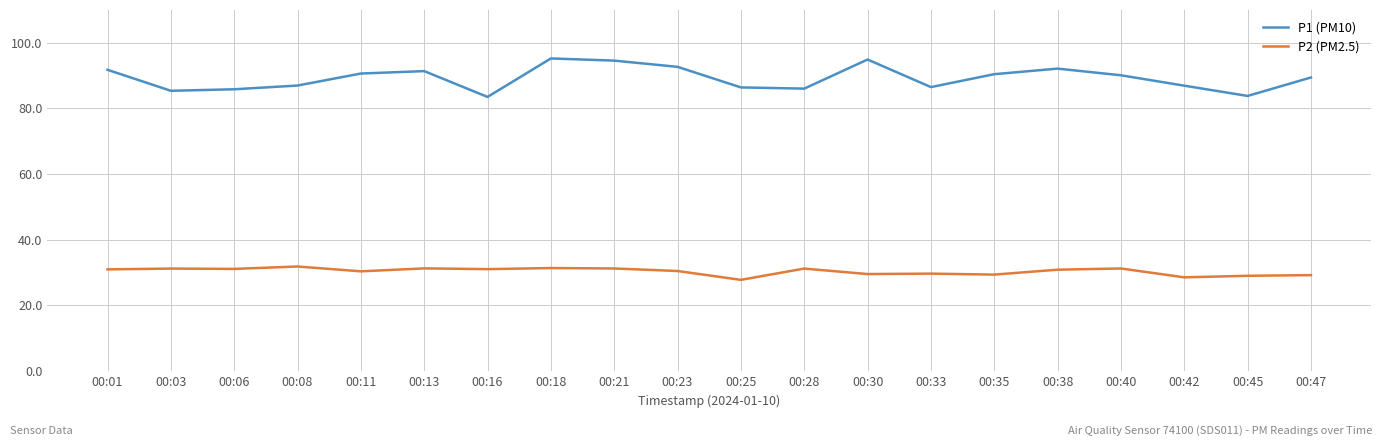

True or false: P2 (PM2.5) has a value of 21.2 at 00:38.

False